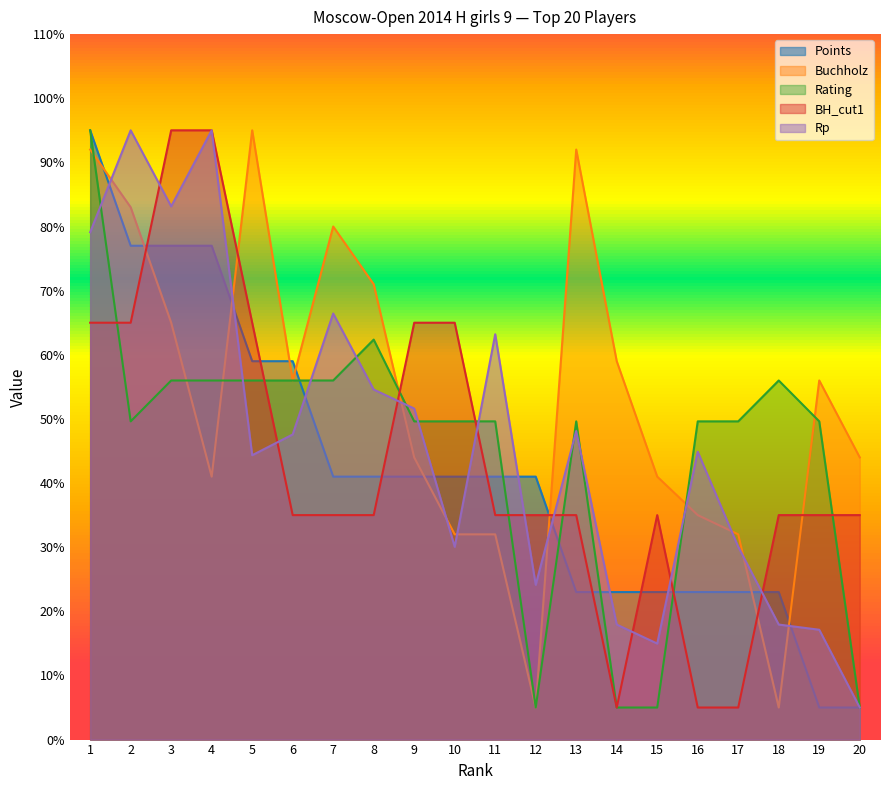

True or false: Points and Buchholz cross at least once.

True